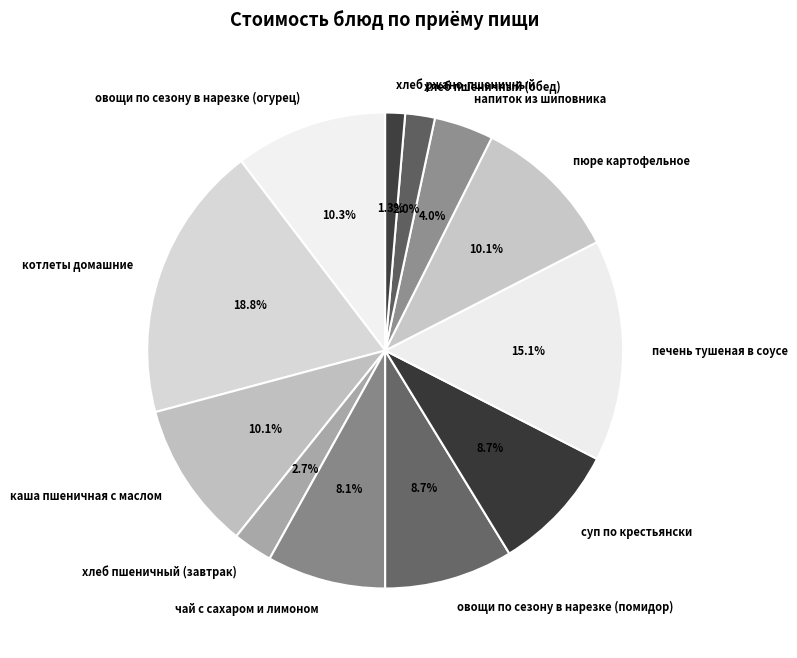

What portion of the pie excludes чай с сахаром и лимоном?

91.9%